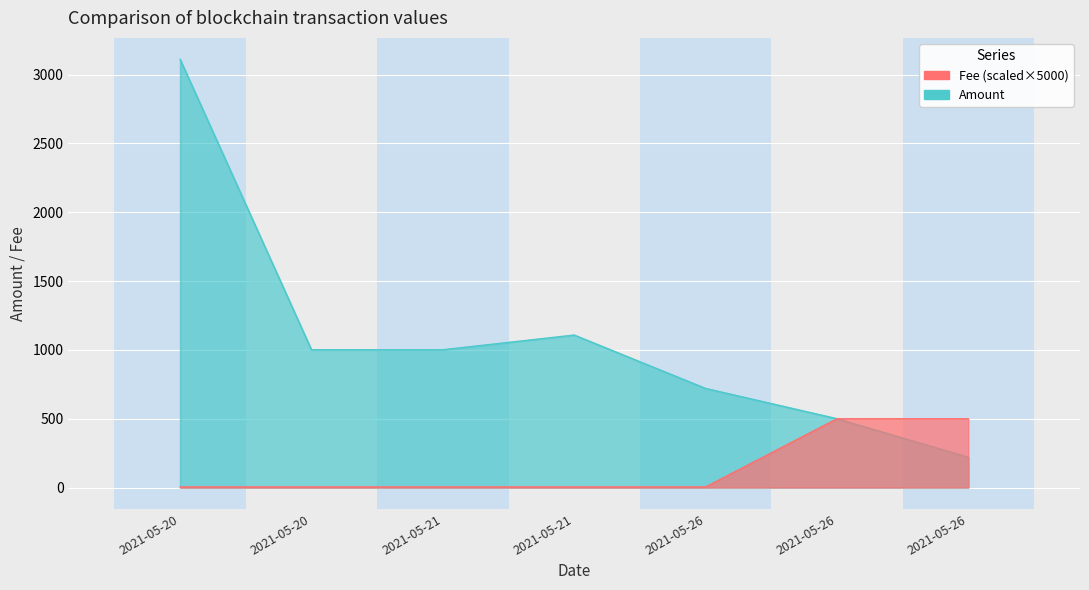

What is the value of the Fee point at the 3rd from the left?

5.0